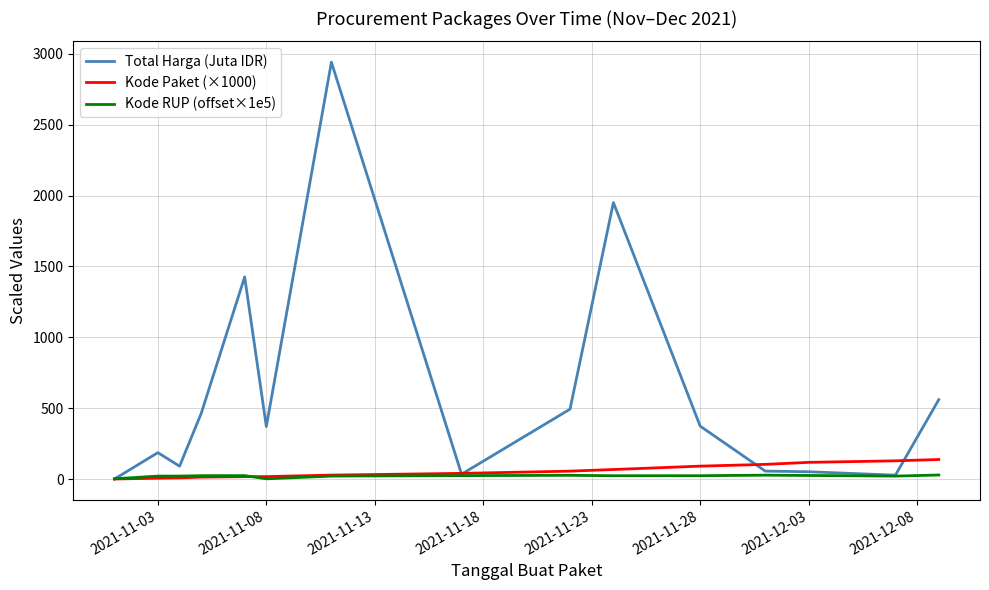

Which series has the largest range (max minus min)?

Total Harga (Juta IDR)